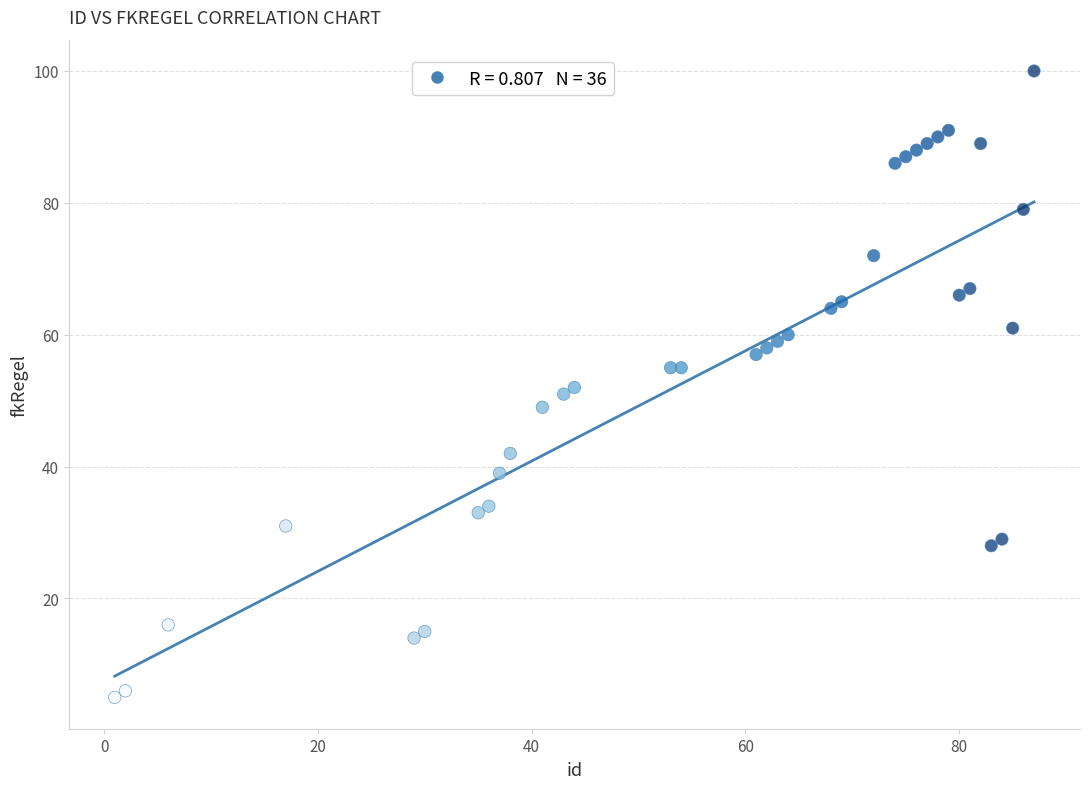

What is the range of Y values (max minus min)?

95